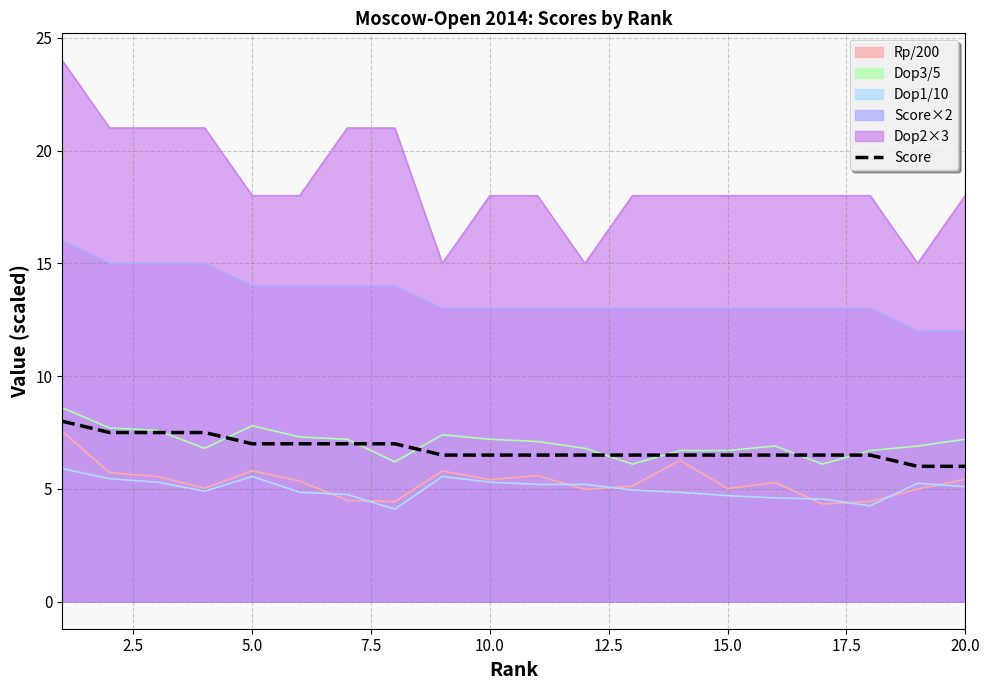

What is the maximum value shown in the chart?

24.0